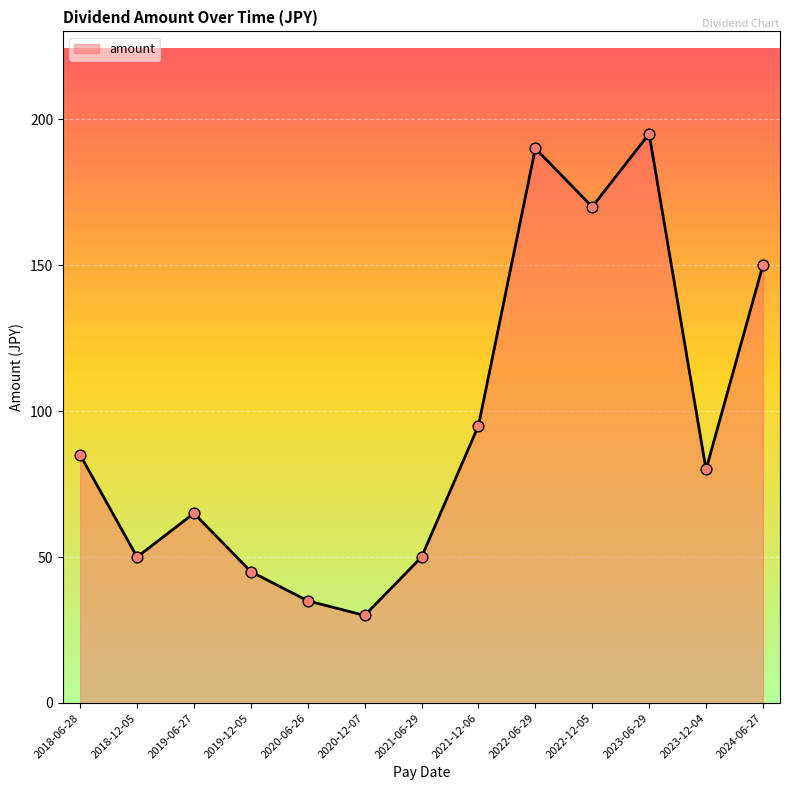

What is the change in value from 2020-06-26 to 2023-06-29?

+160